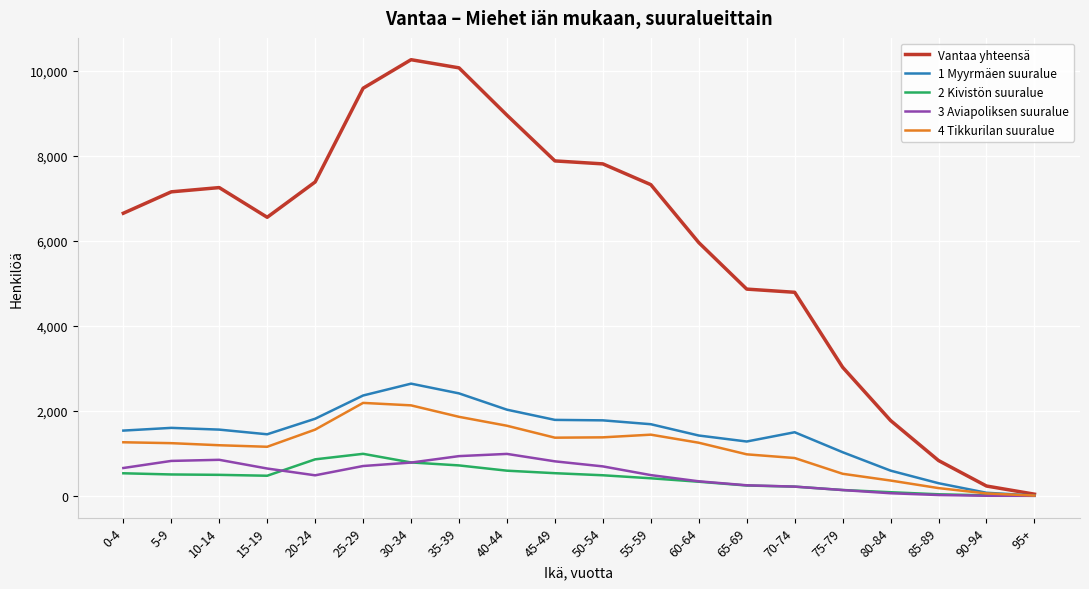

What is the spread (max minus min) of values at 35-39?

9360